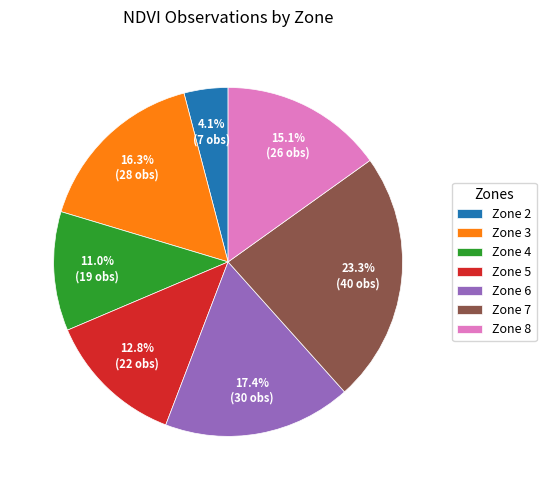

To the nearest percent, what percentage of the pie is Zone 5?

13%